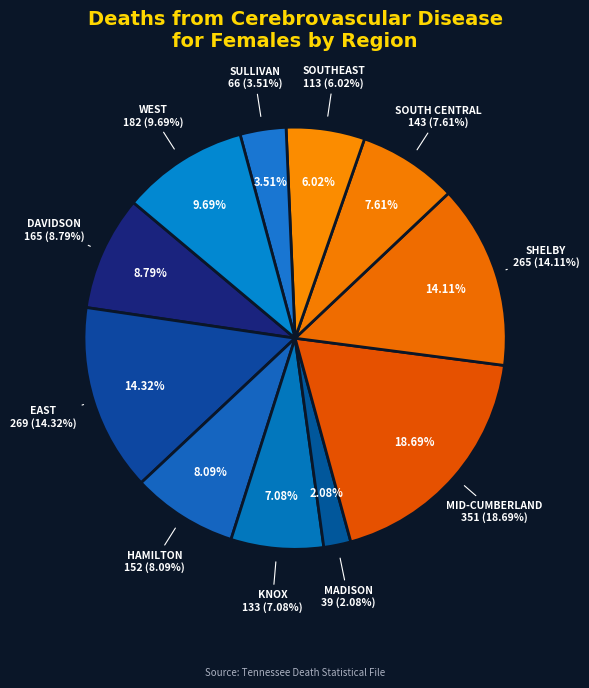

Which slice is the smallest?

MADISON